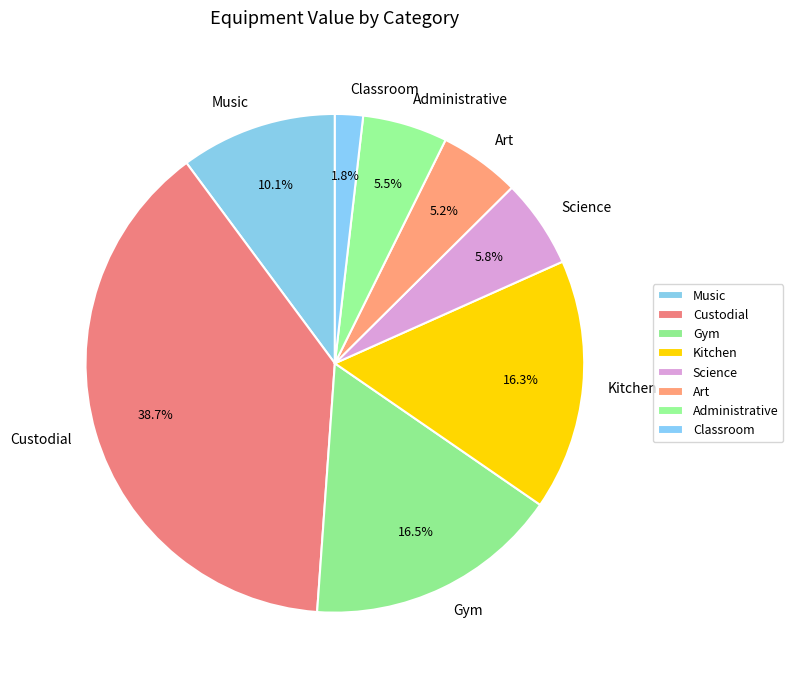

How much of the chart is everything except Art?

94.8%